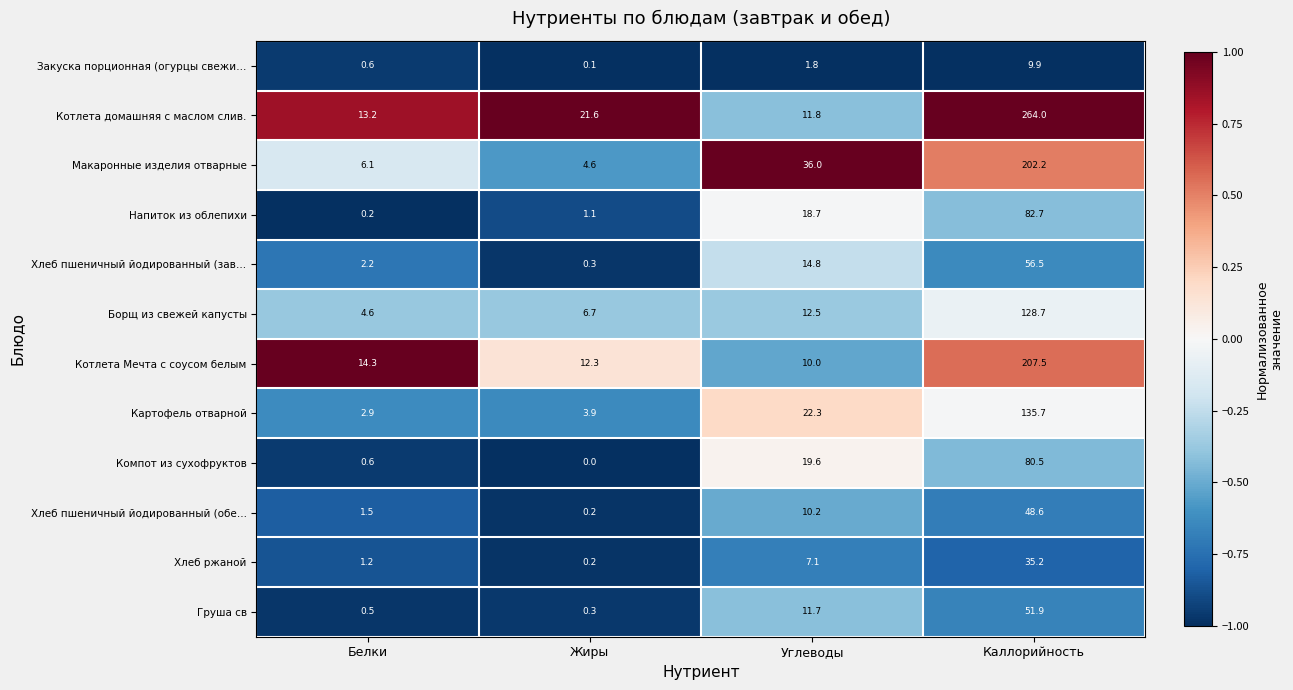

Which label corresponds to the largest value in the chart?

Каллорийность